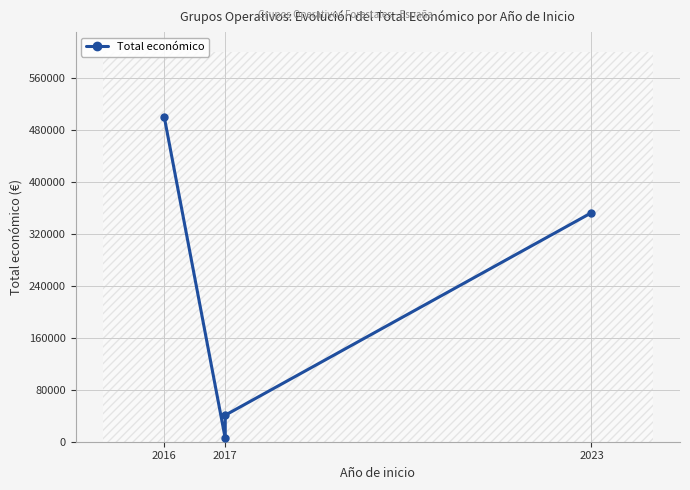

What is the label of the 4th point from the right?

2016